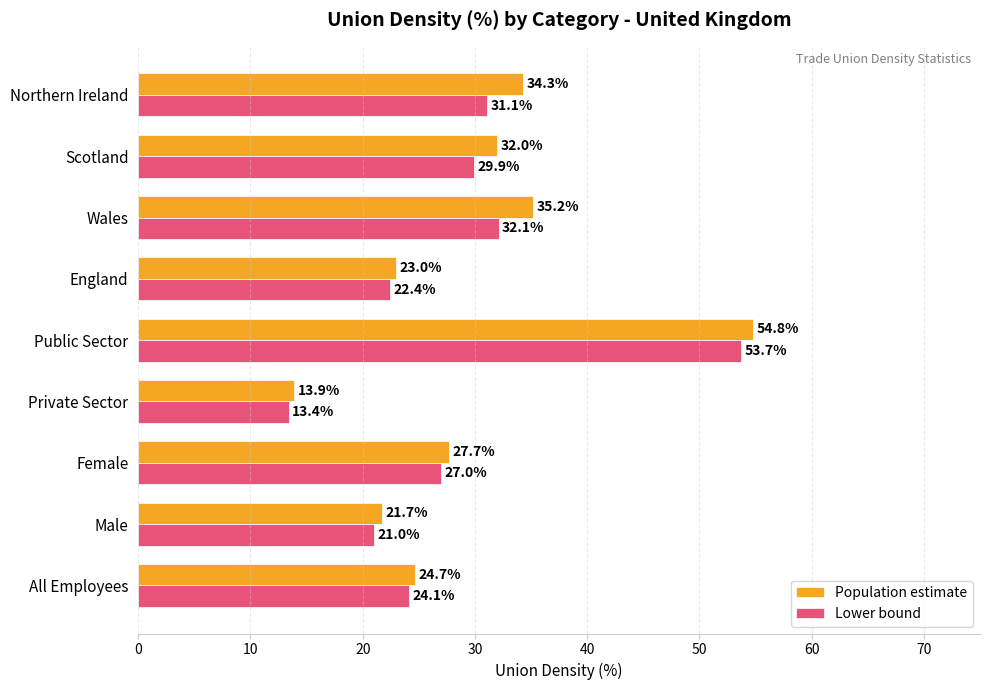

Where is Population estimate nearest to the value 34?

Northern Ireland